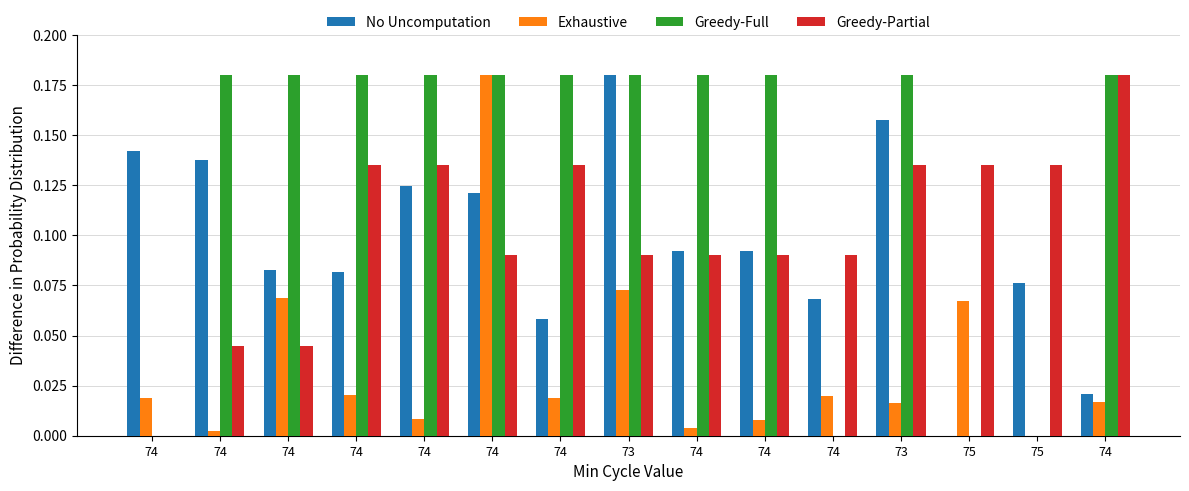

What is the difference between the second highest and minimum values in the Exhaustive series?

0.1